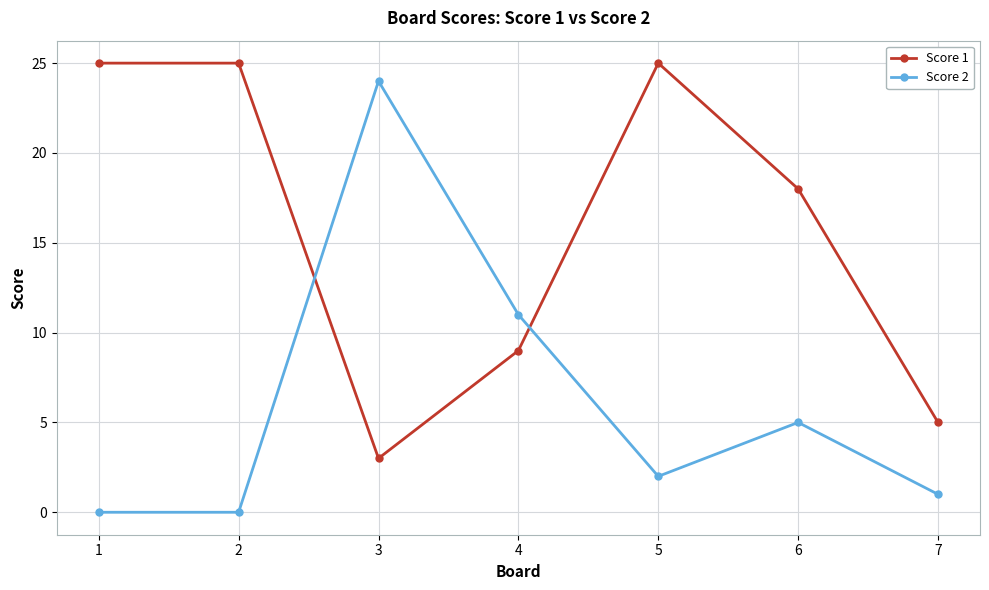

After their last crossing, which series has the higher values: Score 2 or Score 1?

Score 1